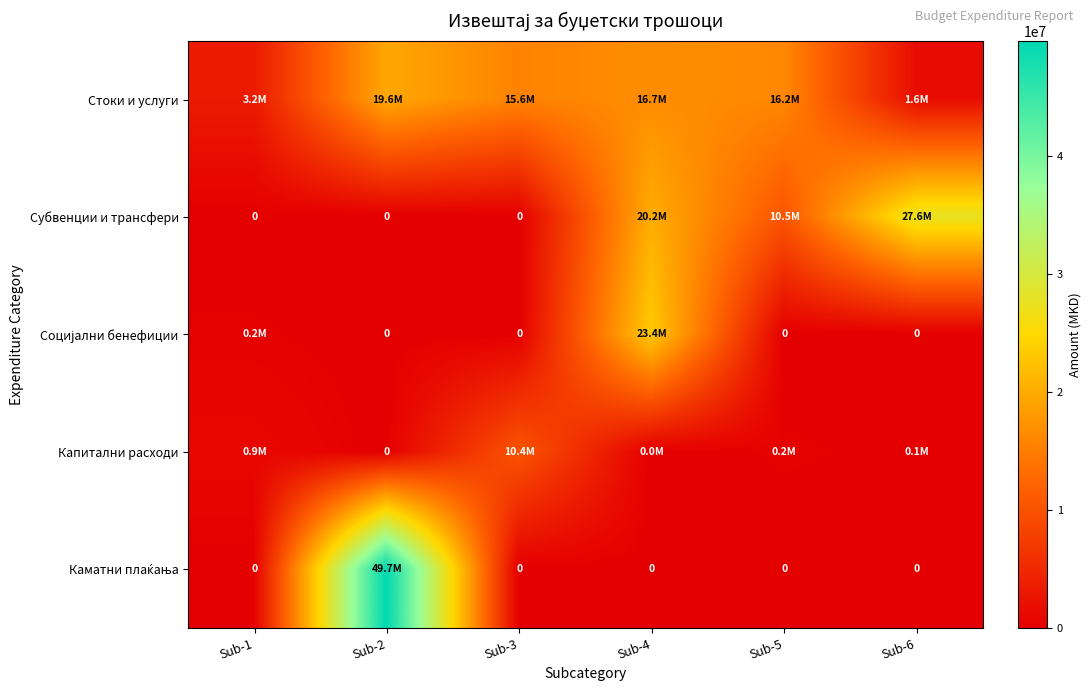

How many data points in Стоки и услуги are less than 16150173?

3